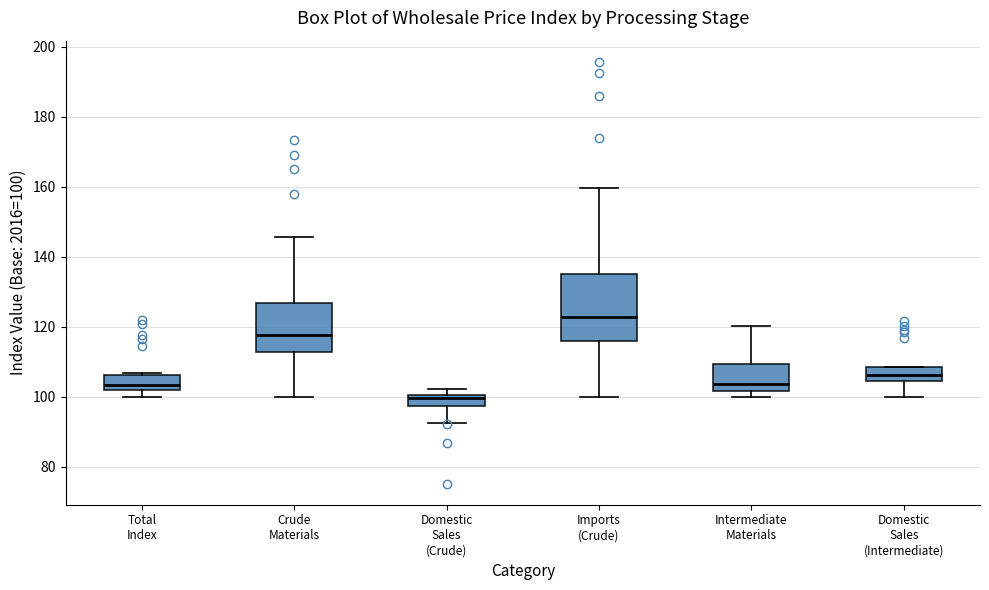

Reading left to right, transcribe this box plot: for each box, give where its median line is, the range the box spans, and where its two whiskers end, as read against the y-axis. The values are not printed on the chart, so give them approximately, as read against the axis.

Total Index: median 104, box 102 to 106, whiskers 100 to 106
Crude Materials: median 118, box 112 to 126, whiskers 100 to 146
Domestic Sales (Crude): median 100 (just below the box's upper edge), box 98 to 100, whiskers 92 to 102
Imports (Crude): median 122, box 116 to 136, whiskers 100 to 160
Intermediate Materials: median 104, box 102 to 110, whiskers 100 to 120
Domestic Sales (Intermediate): median 106, box 104 to 108, whiskers 100 to 108